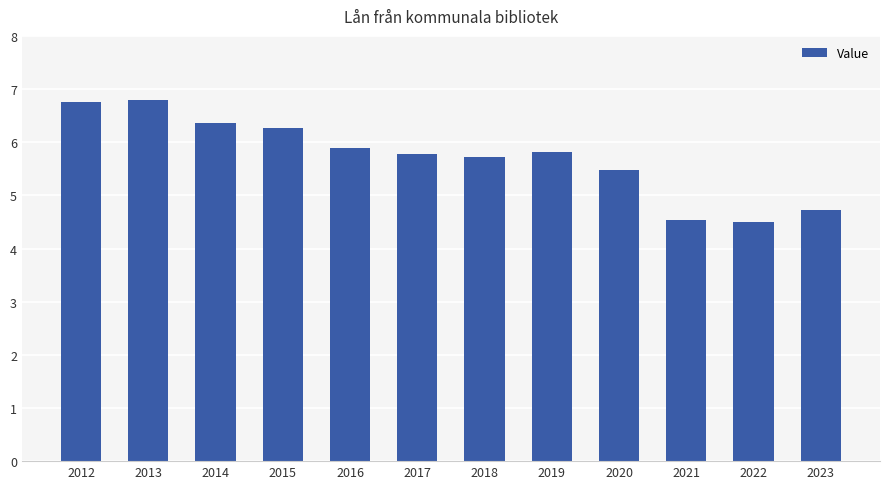

Reading left to right, list all the values displayed in this chart.

2012=6.8	2013=6.8	2014=6.4	2015=6.3	2016=5.9	2017=5.8	2018=5.7	2019=5.8	2020=5.5	2021=4.5	2022=4.5	2023=4.7